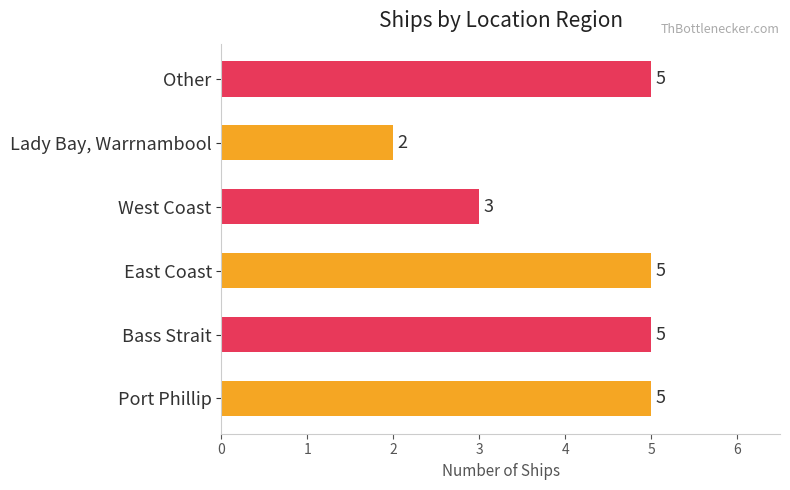

Read the value at Other.

5